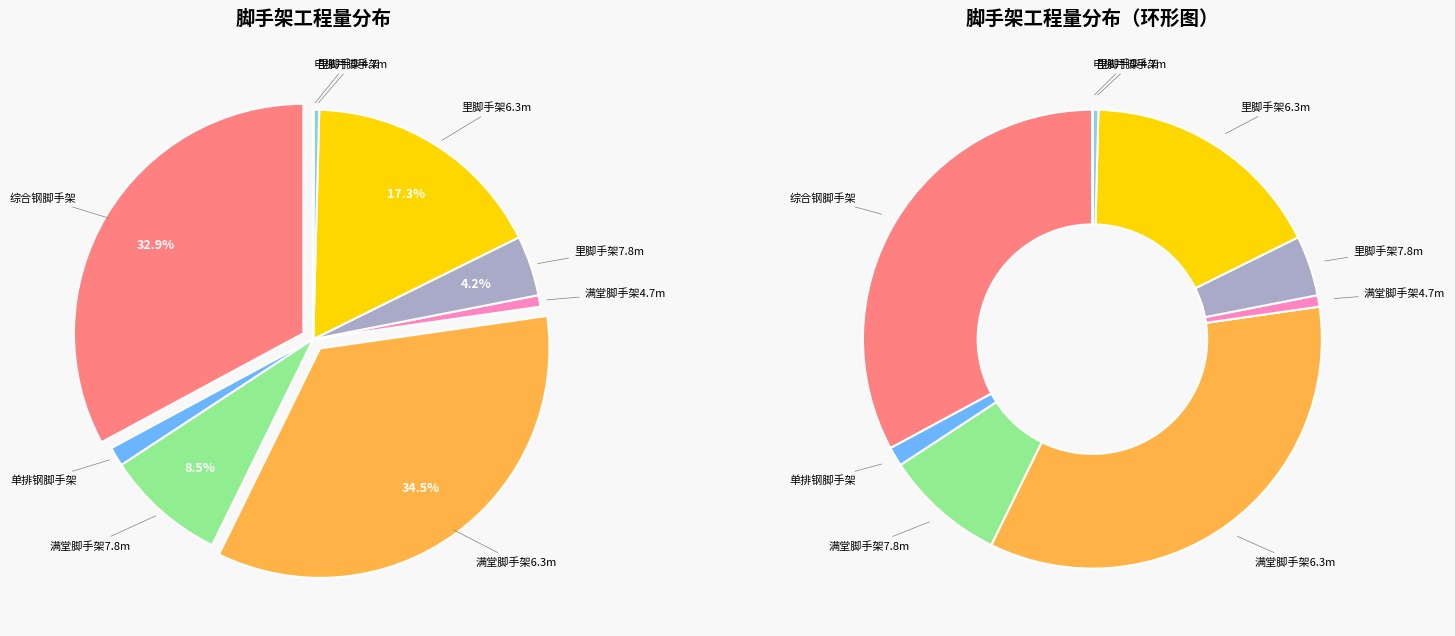

What percentage is NOT represented by 单排钢脚手架?

98.6%